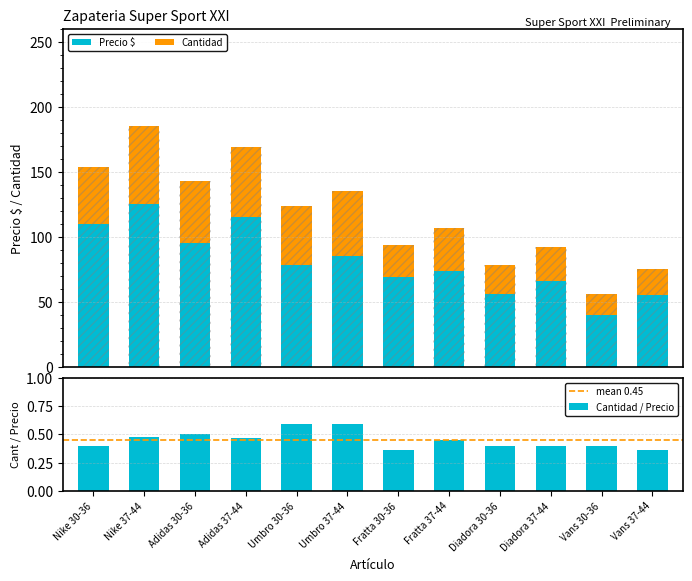

Where is Precio $ nearest to the value 82?

Umbro 37-44